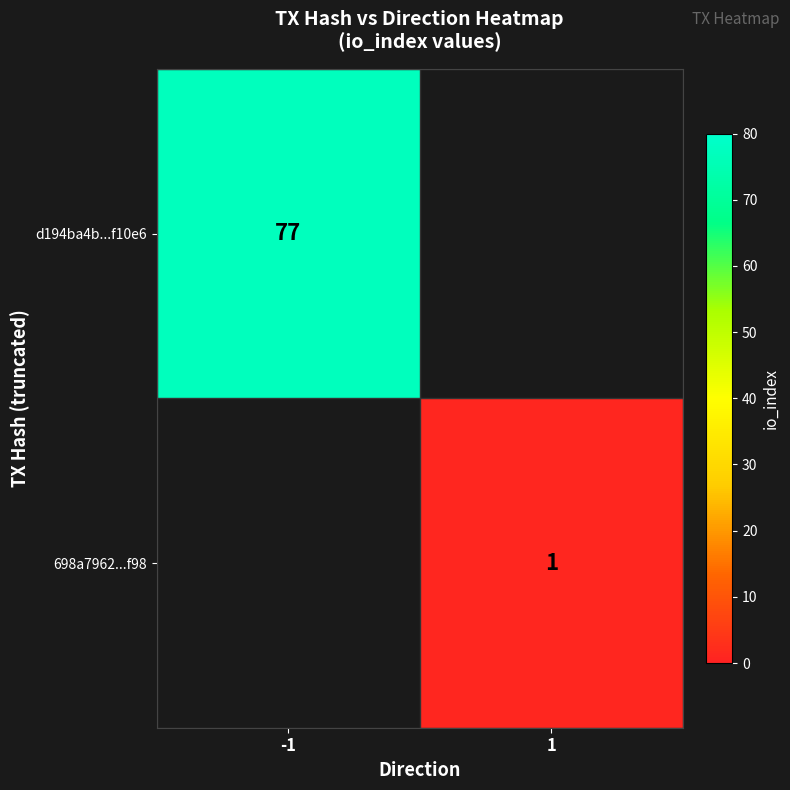

At which category does the chart reach its minimum across all series?

1